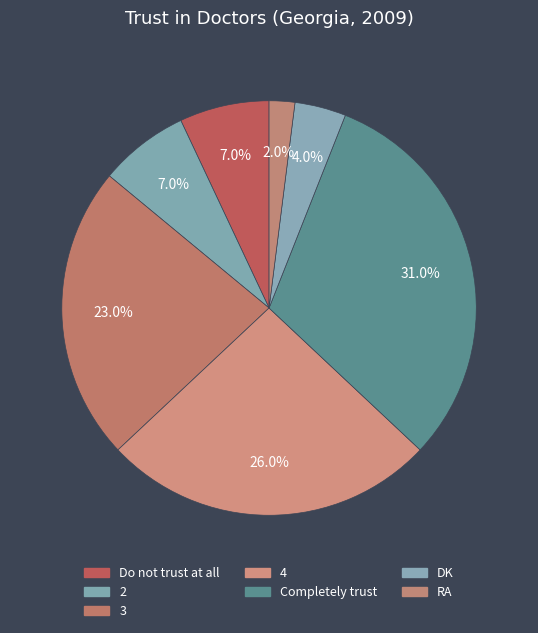

What percentage is the 4 slice, to the nearest percent?

26%